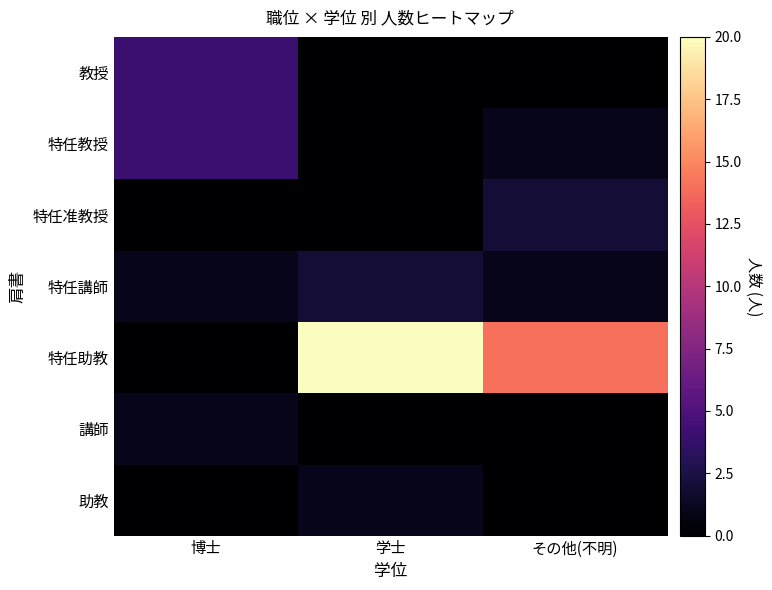

Which label corresponds to the largest value in the chart?

学士